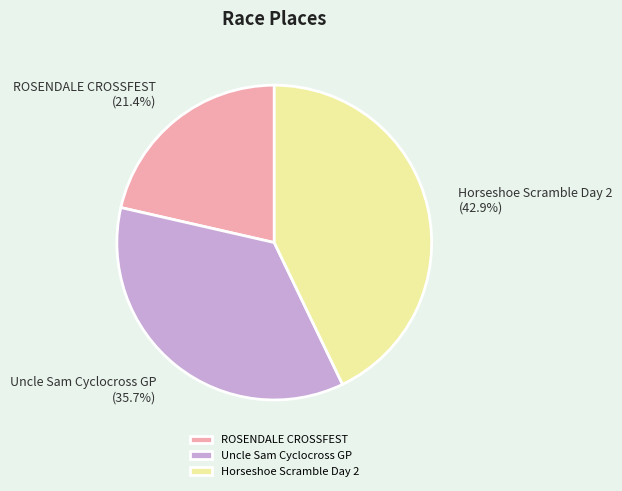

To the nearest percent, what is the average slice percentage?

33%